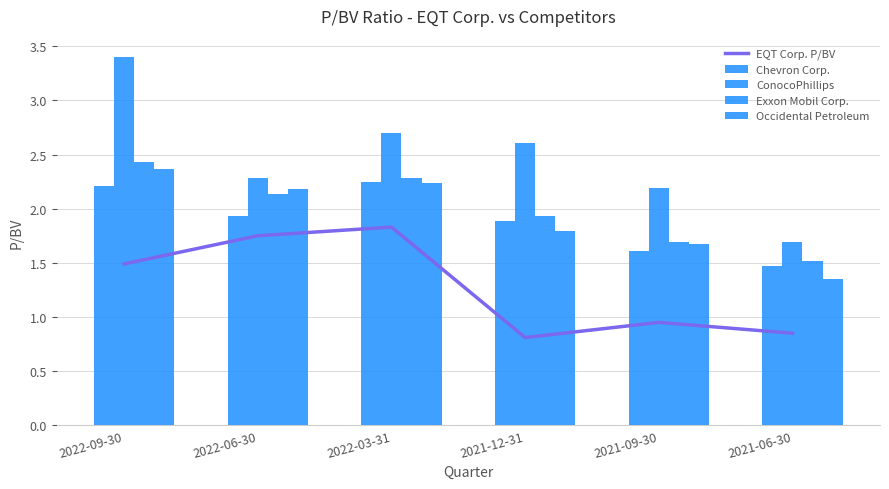

What is the value of the ConocoPhillips bar at the 6th from the left?

1.7